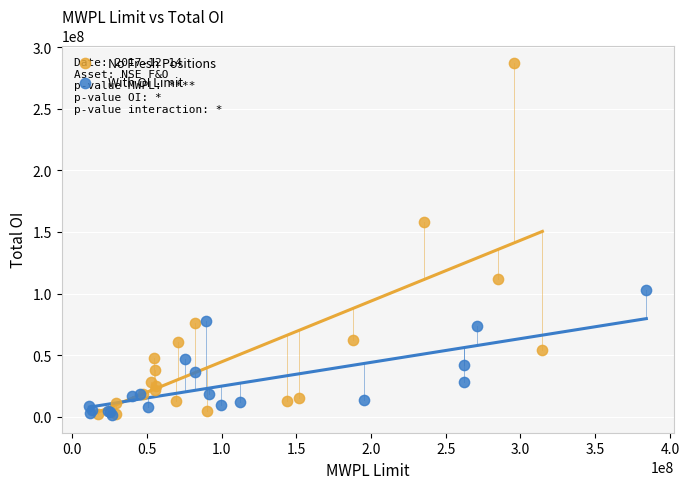

Which series has the widest spread of Y values?

No Fresh Positions